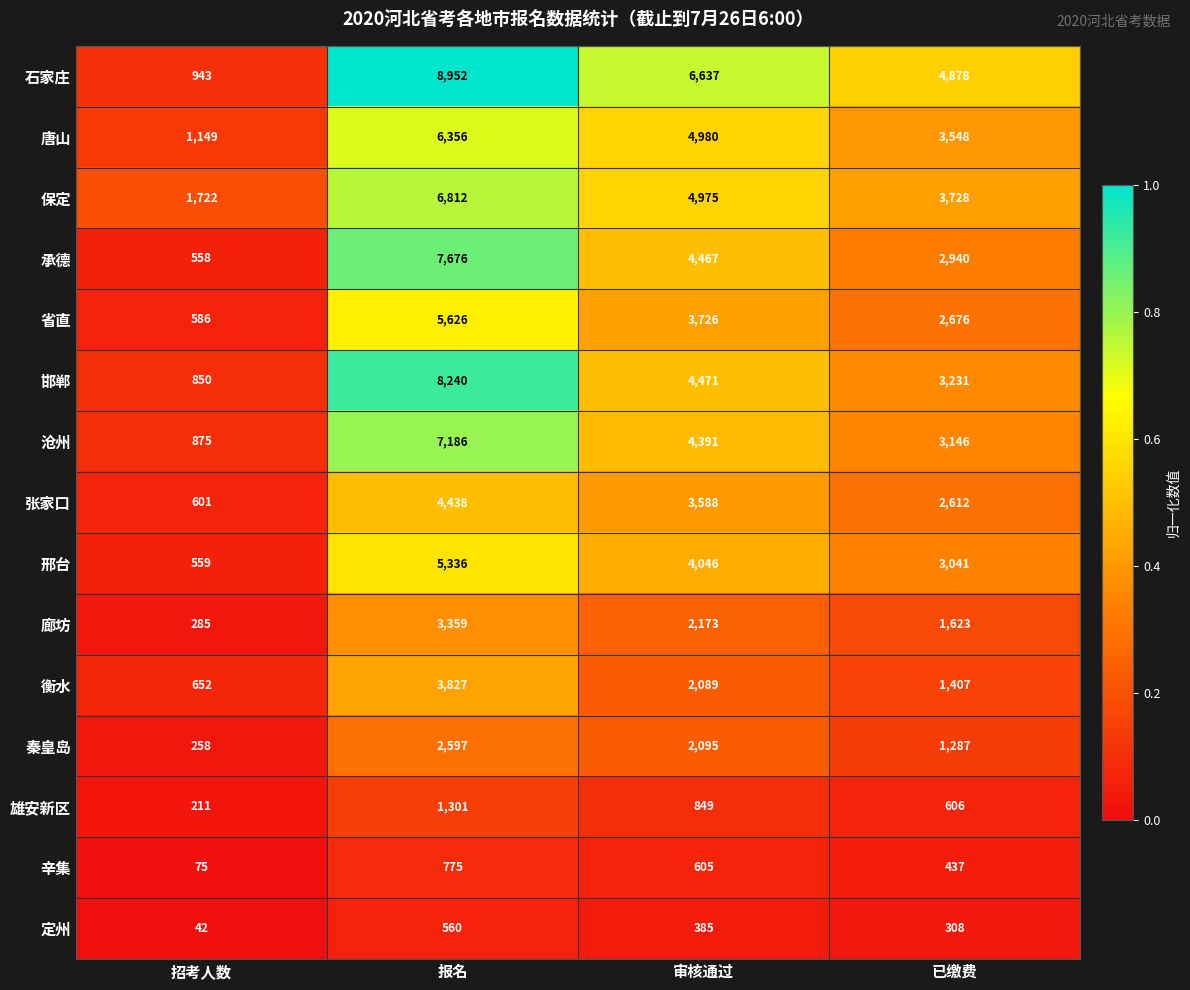

What is the greatest value displayed?

8952